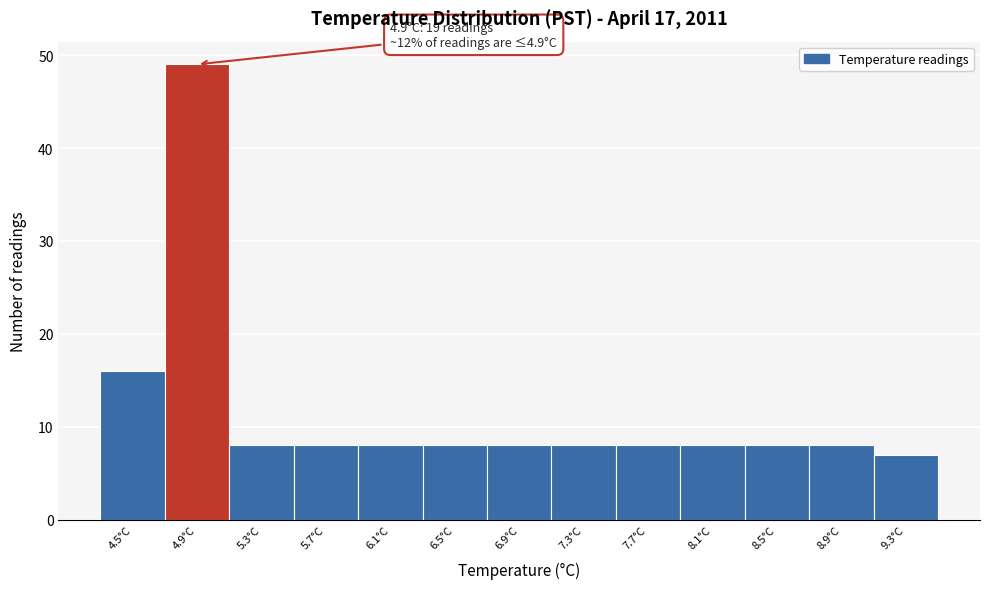

Over which range of the x-axis is the bar tallest?

4.7 to 5.1